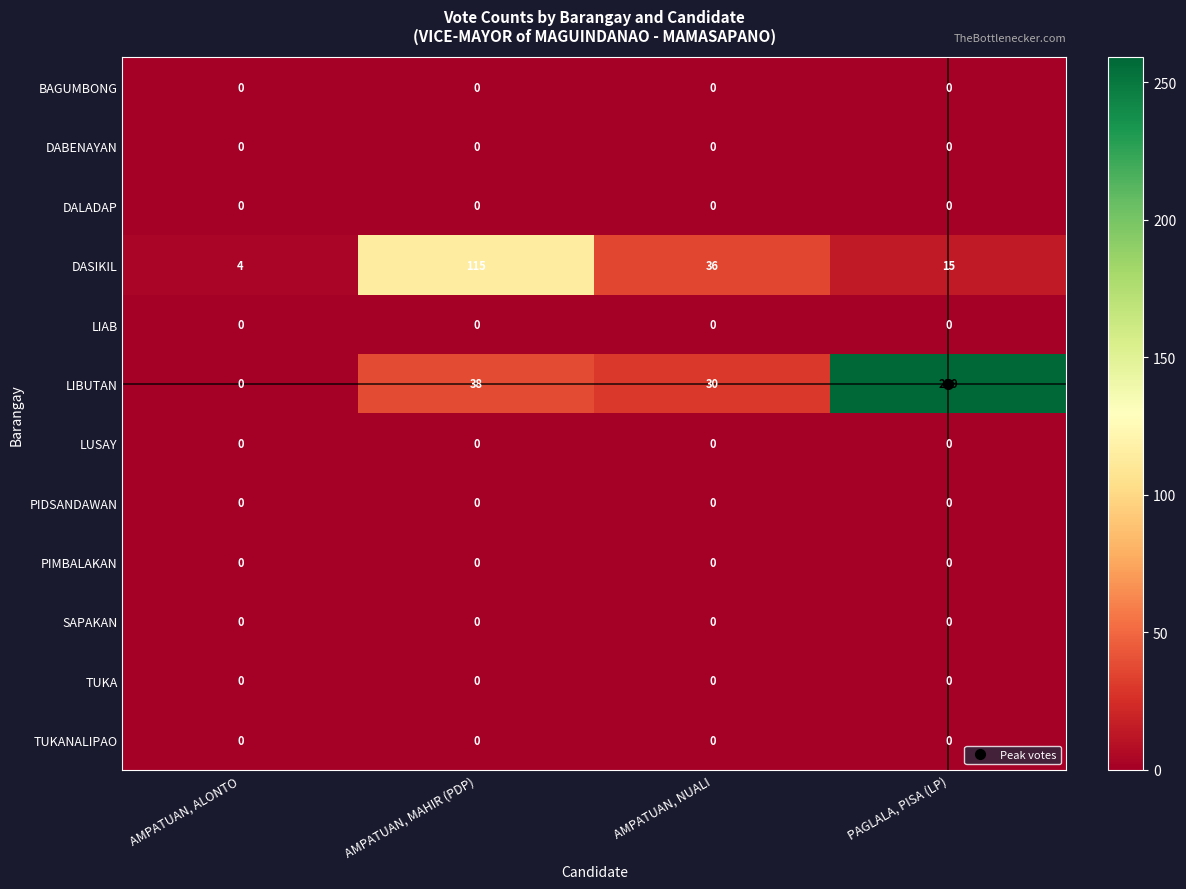

What is the difference between the second highest and minimum values in the LIBUTAN series?

38